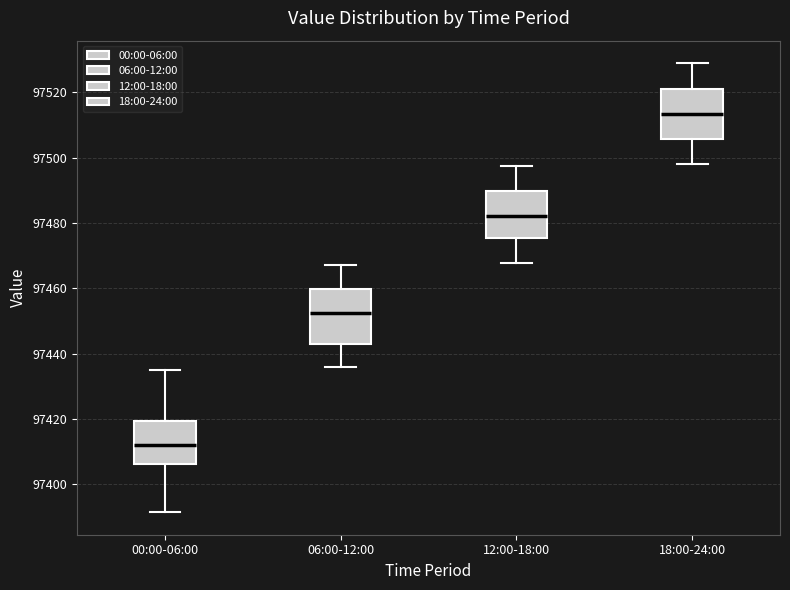

Reading left to right, transcribe this box plot: for each box, give where its median line is, the range the box spans, and where its two whiskers end, as read against the y-axis. The values are not printed on the chart, so give them approximately, as read against the axis.

00:00-06:00: median 97412, box 97406 to 97420, whiskers 97392 to 97436
06:00-12:00: median 97452, box 97442 to 97460, whiskers 97436 to 97468
12:00-18:00: median 97482, box 97476 to 97490, whiskers 97468 to 97498
18:00-24:00: median 97514, box 97506 to 97522, whiskers 97498 to 97530